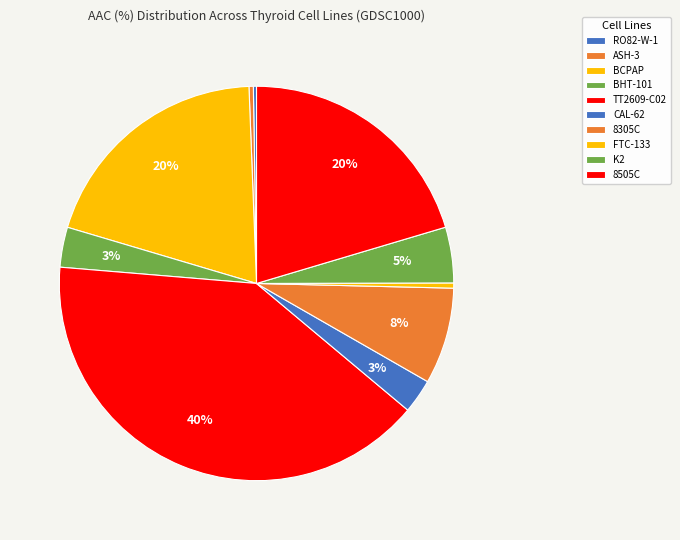

What percentage is NOT represented by RO82-W-1?

99.7%